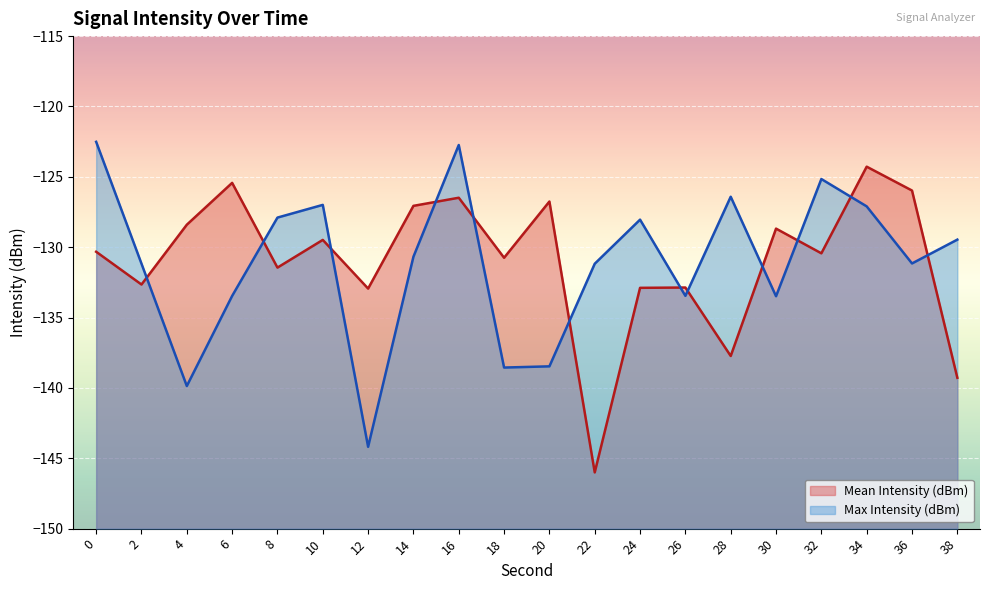

What is the average value of the Mean Intensity (dBm) series?

-131.0